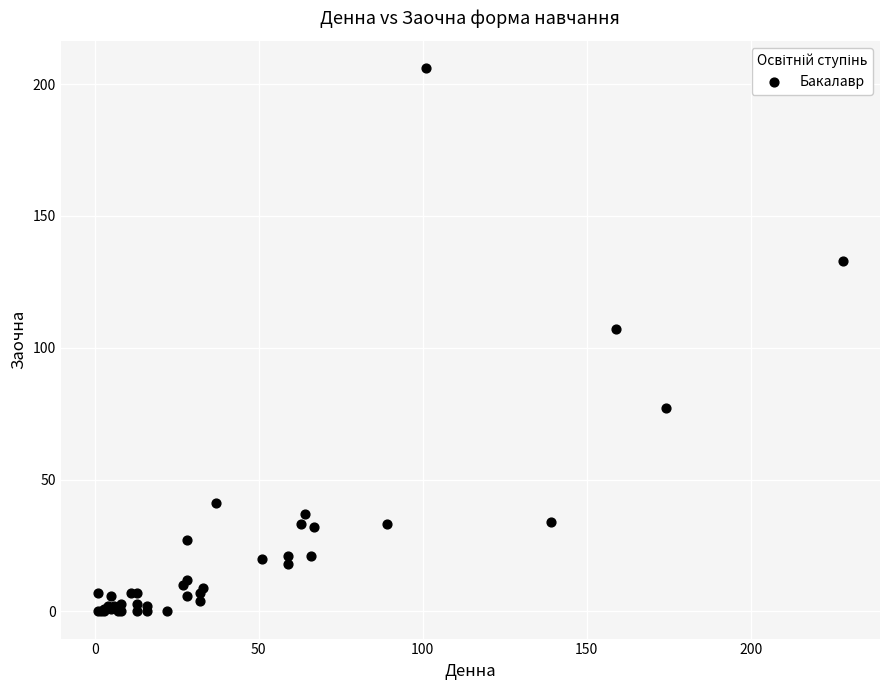

What Y value in the scatter plot is closest to 103?

107